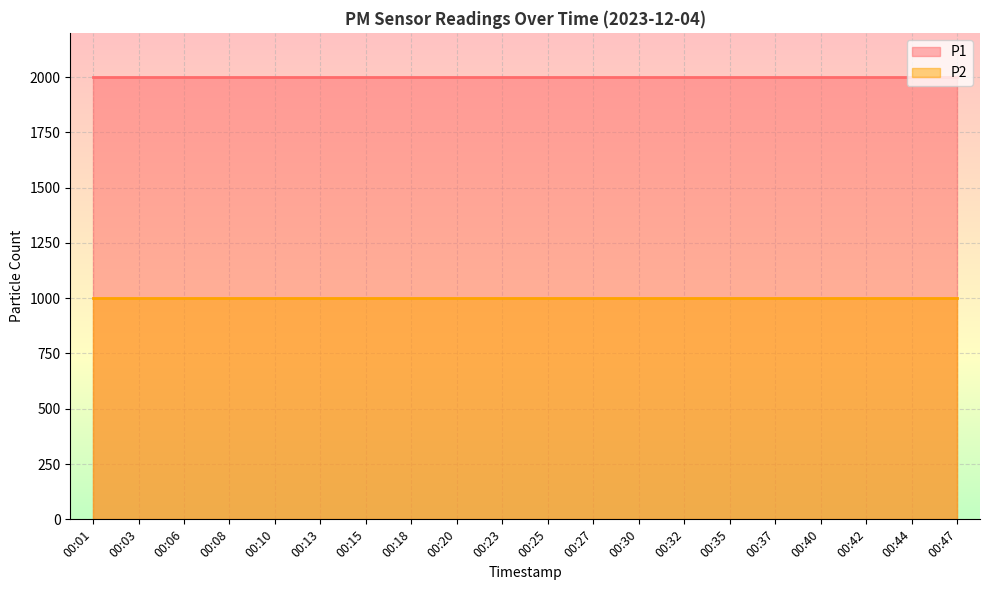

Reading left to right, what are all the values shown in this chart?

P1: 00:01=1999.9	00:03=1999.9	00:06=1999.9	00:08=1999.9	00:10=1999.9	00:13=1999.9	00:15=1999.9	00:18=1999.9	00:20=1999.9	00:23=1999.9	00:25=1999.9	00:27=1999.9	00:30=1999.9	00:32=1999.9	00:35=1999.9	00:37=1999.9	00:40=1999.9	00:42=1999.9	00:44=1999.9	00:47=1999.9
P2: 00:01=999.9	00:03=999.9	00:06=999.9	00:08=999.9	00:10=999.9	00:13=999.9	00:15=999.9	00:18=999.9	00:20=999.9	00:23=999.9	00:25=999.9	00:27=999.9	00:30=999.9	00:32=999.9	00:35=999.9	00:37=999.9	00:40=999.9	00:42=999.9	00:44=999.9	00:47=999.9